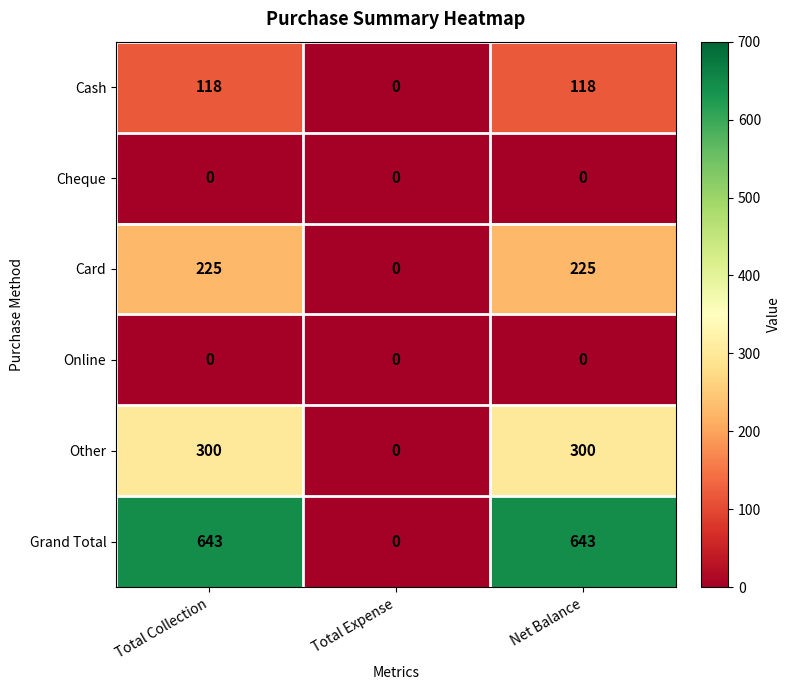

The Cash series shows 204 at Net Balance. True or false?

False